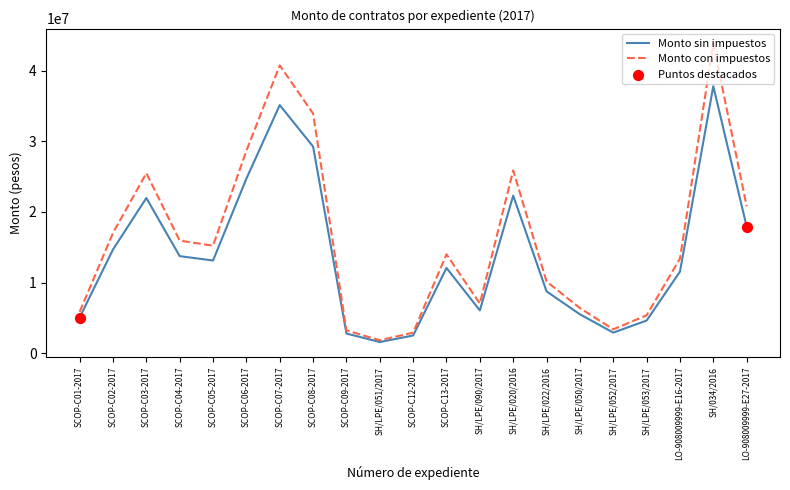

Which series has the largest range (max minus min)?

Monto con impuestos